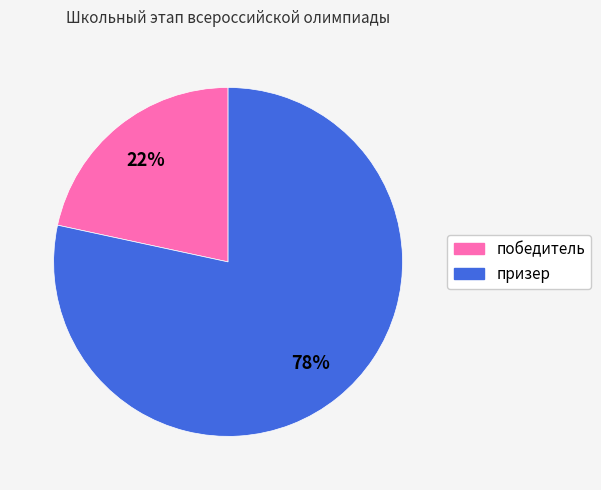

Do призер and победитель together represent more than half of the pie?

Yes